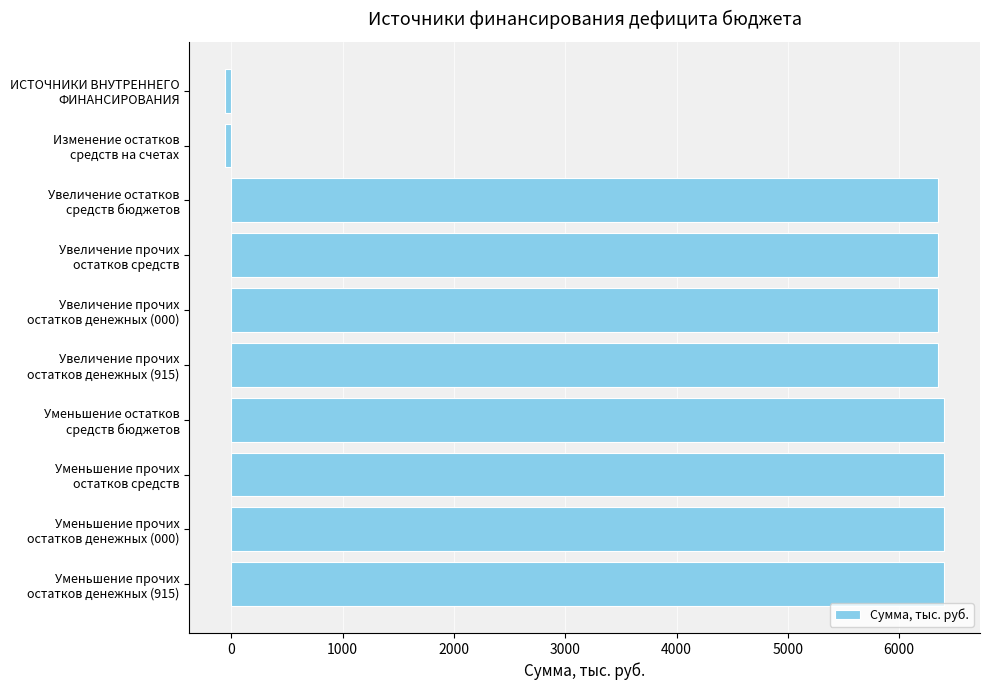

What is the average value?

5089.6